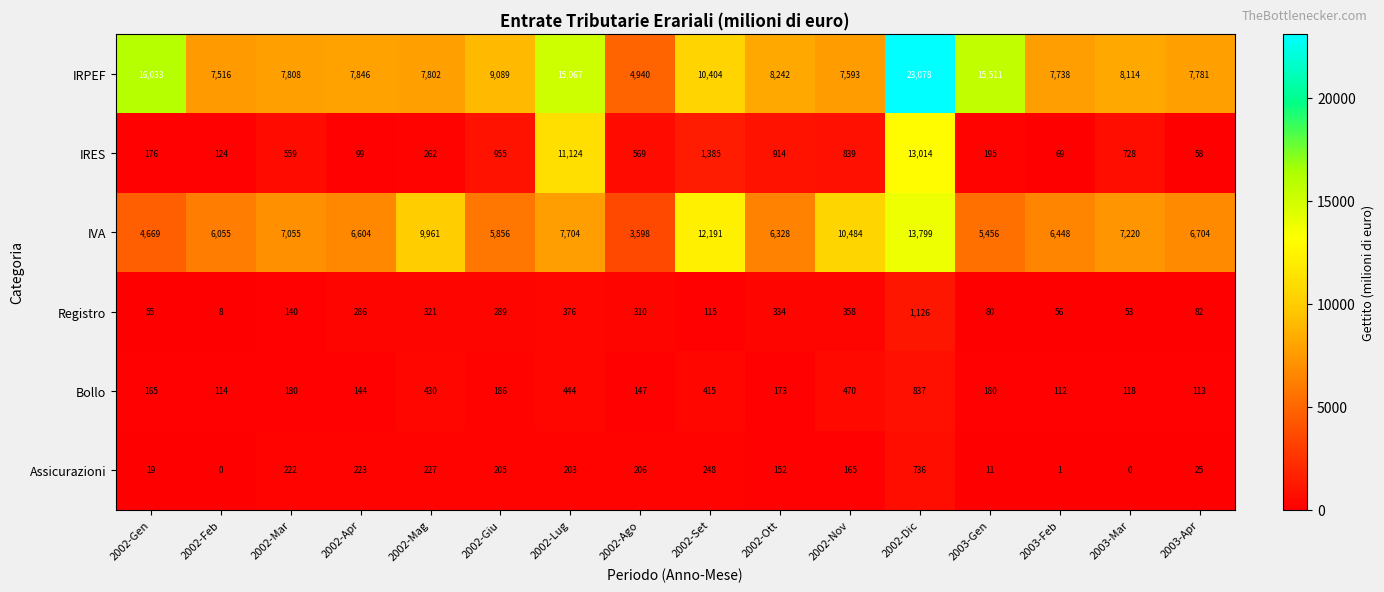

What value does the Assicurazioni series have at 2002-Mag, to the nearest 100?

200